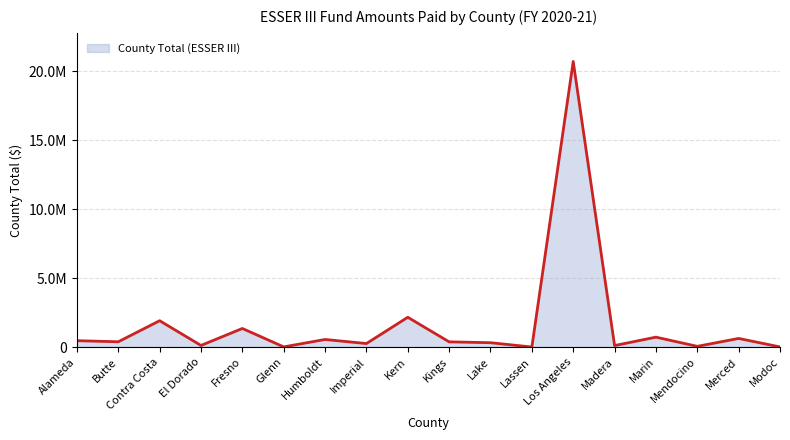

What is the greatest value displayed?

20718519